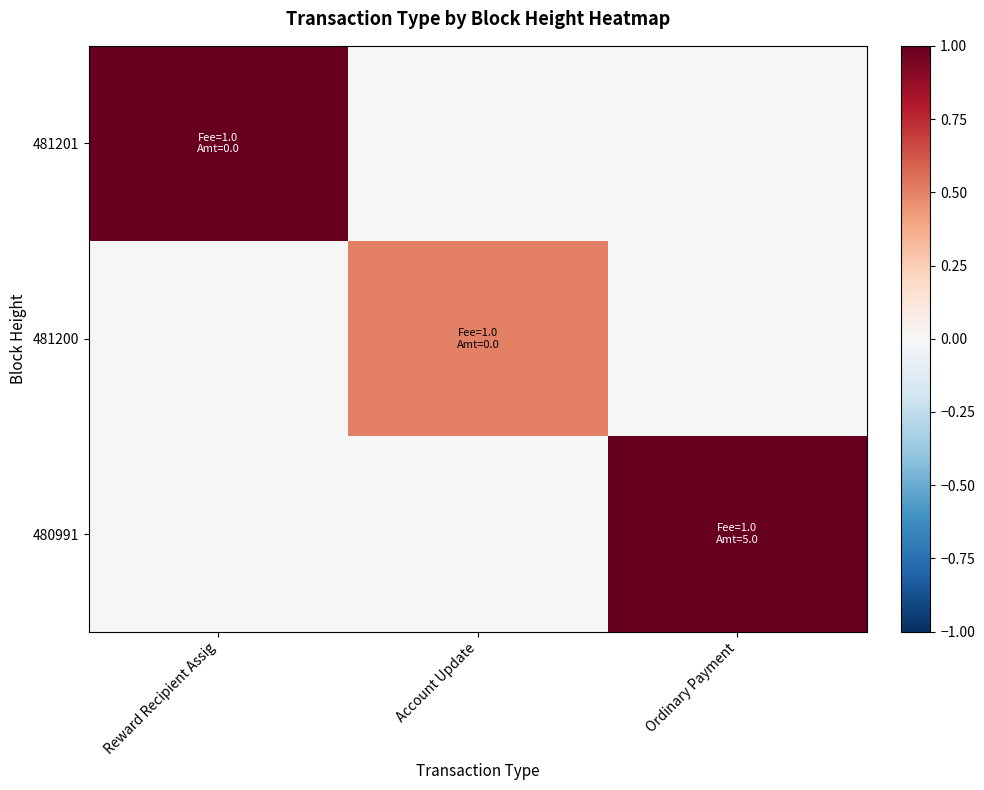

At which category does the chart reach its peak across all series?

Reward Recipient Assig